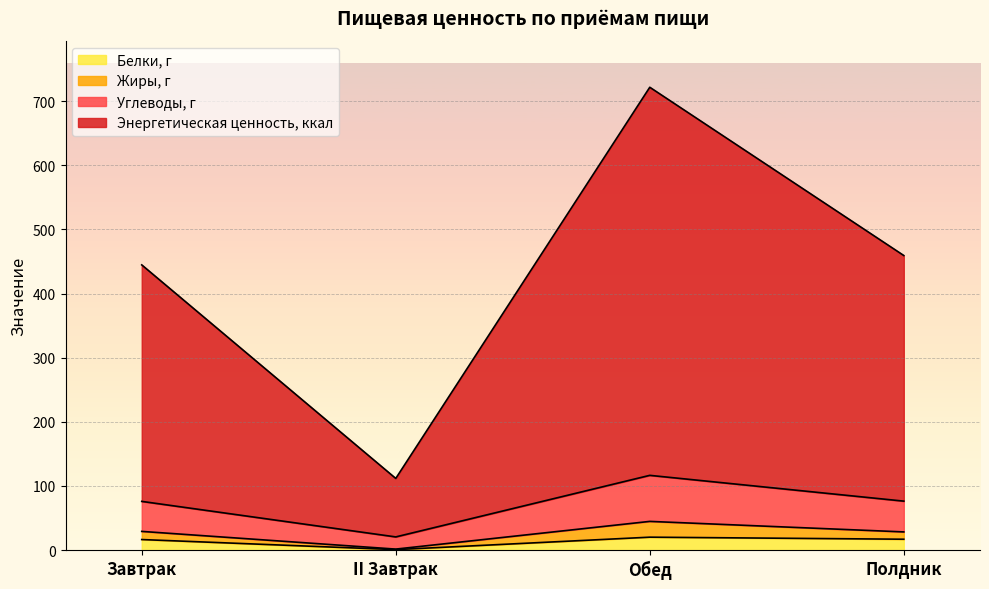

At which category is the sum across all series the highest?

Обед